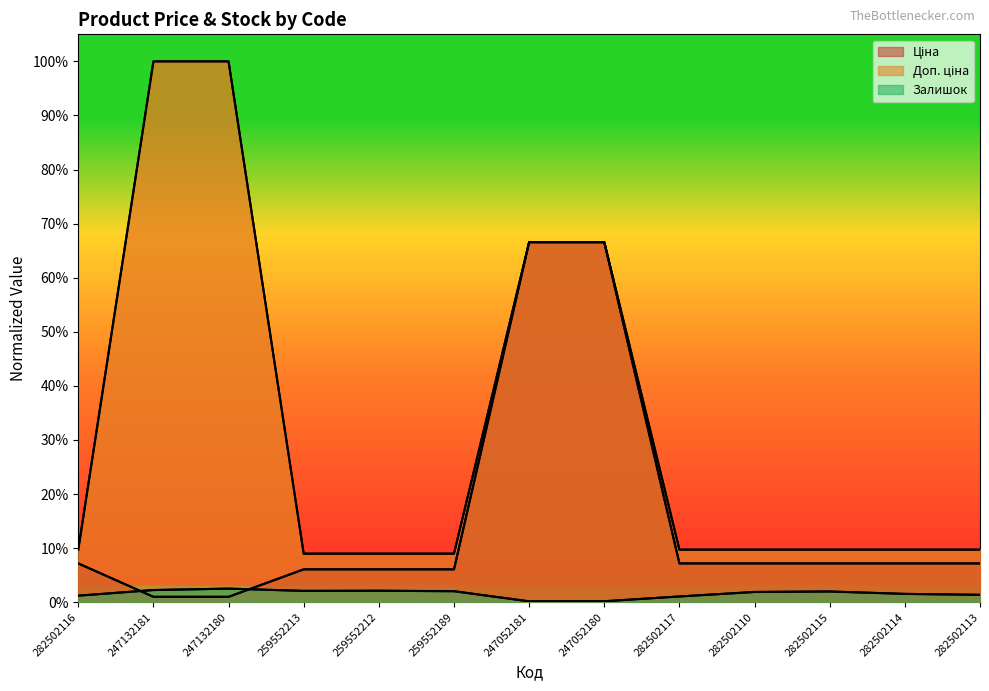

Which series has the largest total across all categories?

Доп. ціна